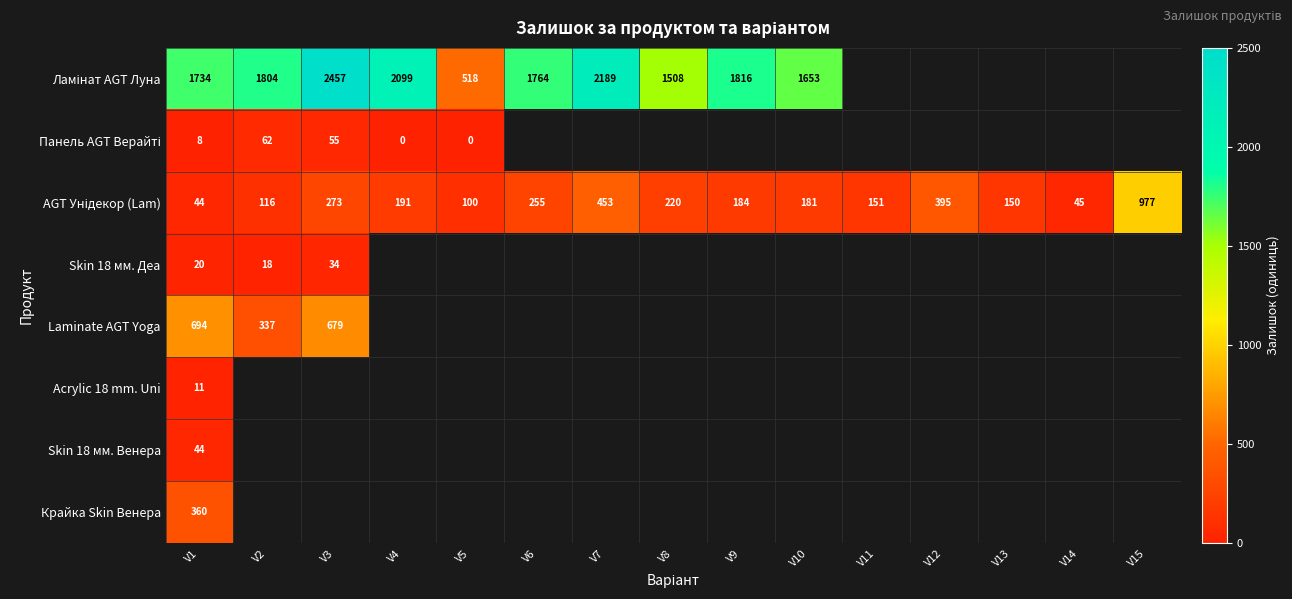

How many positive values does the Skin 18 мм. Деа series have?

3